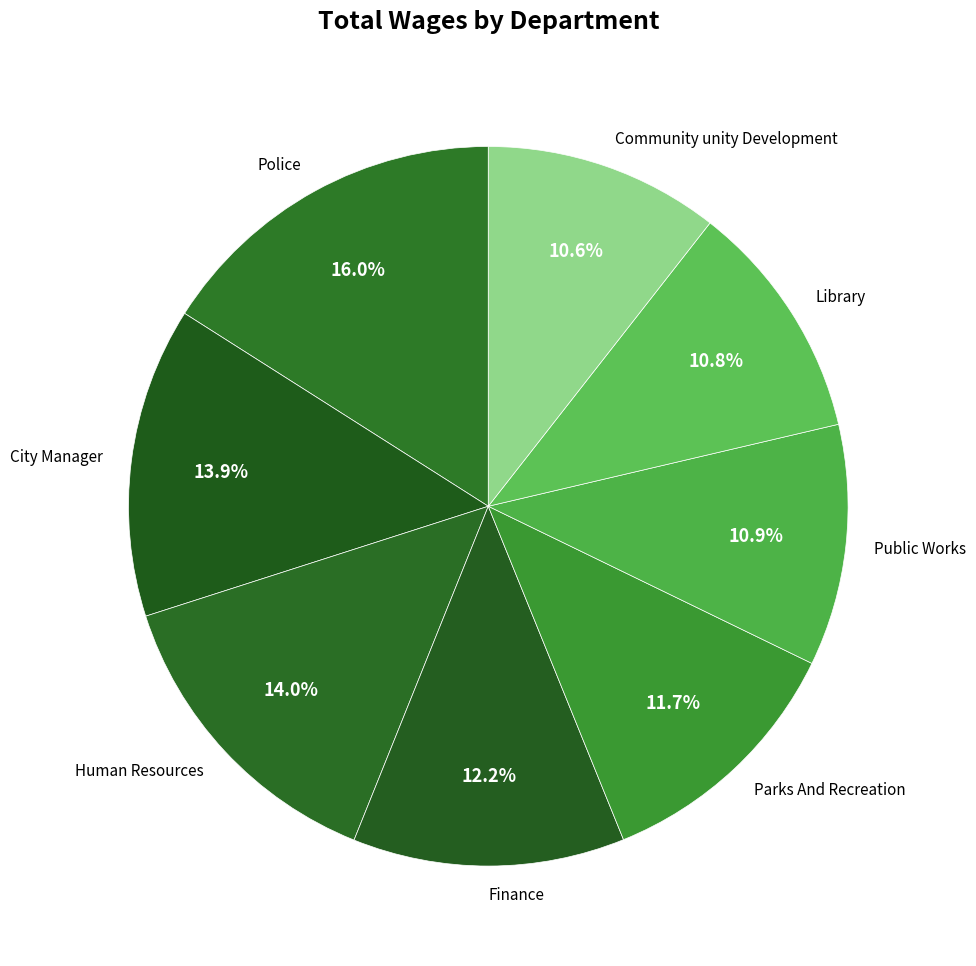

What percentage is the Police slice, to the nearest percent?

16%